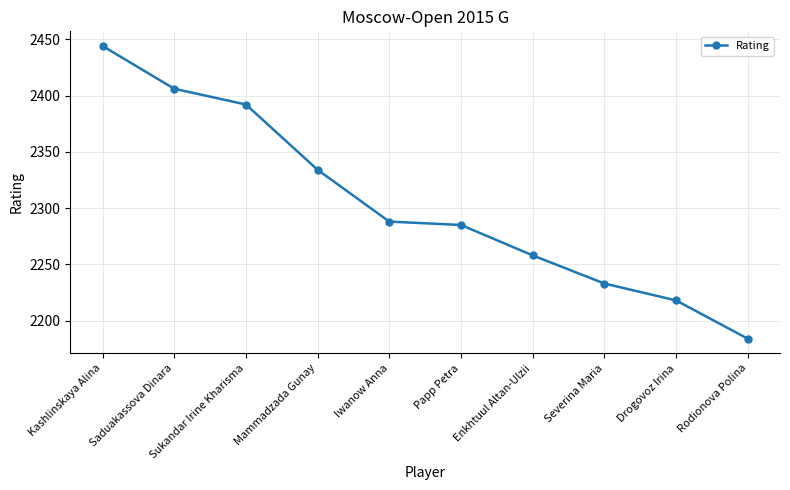

What is the difference between the values at Severina Maria and Iwanow Anna?

55